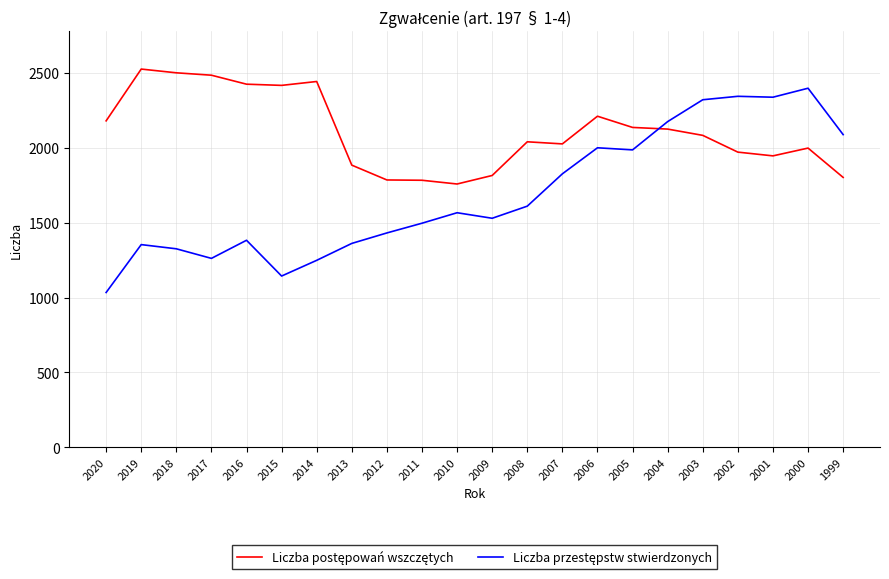

What is the maximum value shown in the chart?

2527